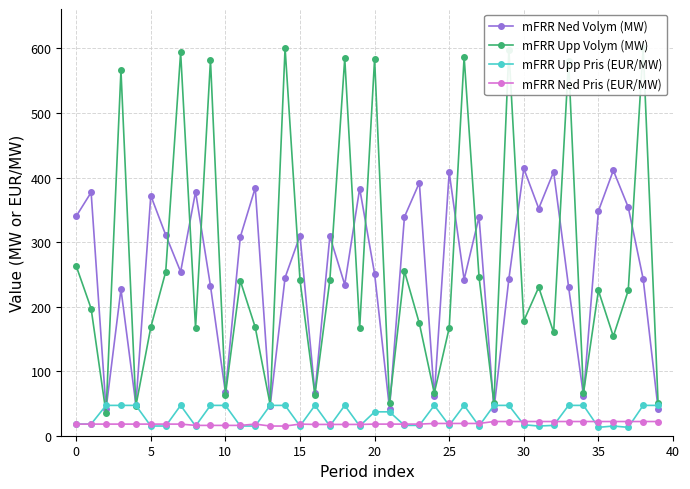

Which series has the largest range (max minus min)?

mFRR Upp Volym (MW)